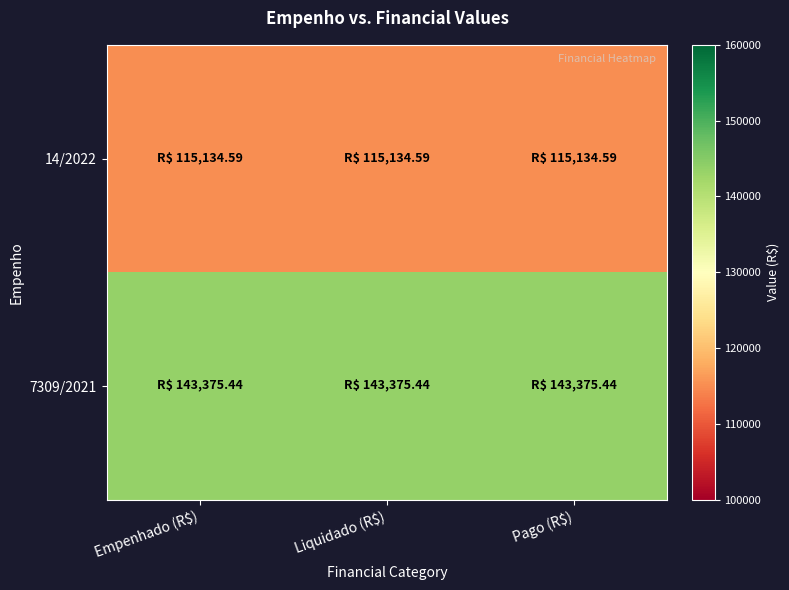

Reading left to right, transcribe all the data shown in this chart.

14/2022: Empenhado (R$)=115134.6	Liquidado (R$)=115134.6	Pago (R$)=115134.6
7309/2021: Empenhado (R$)=143375.4	Liquidado (R$)=143375.4	Pago (R$)=143375.4